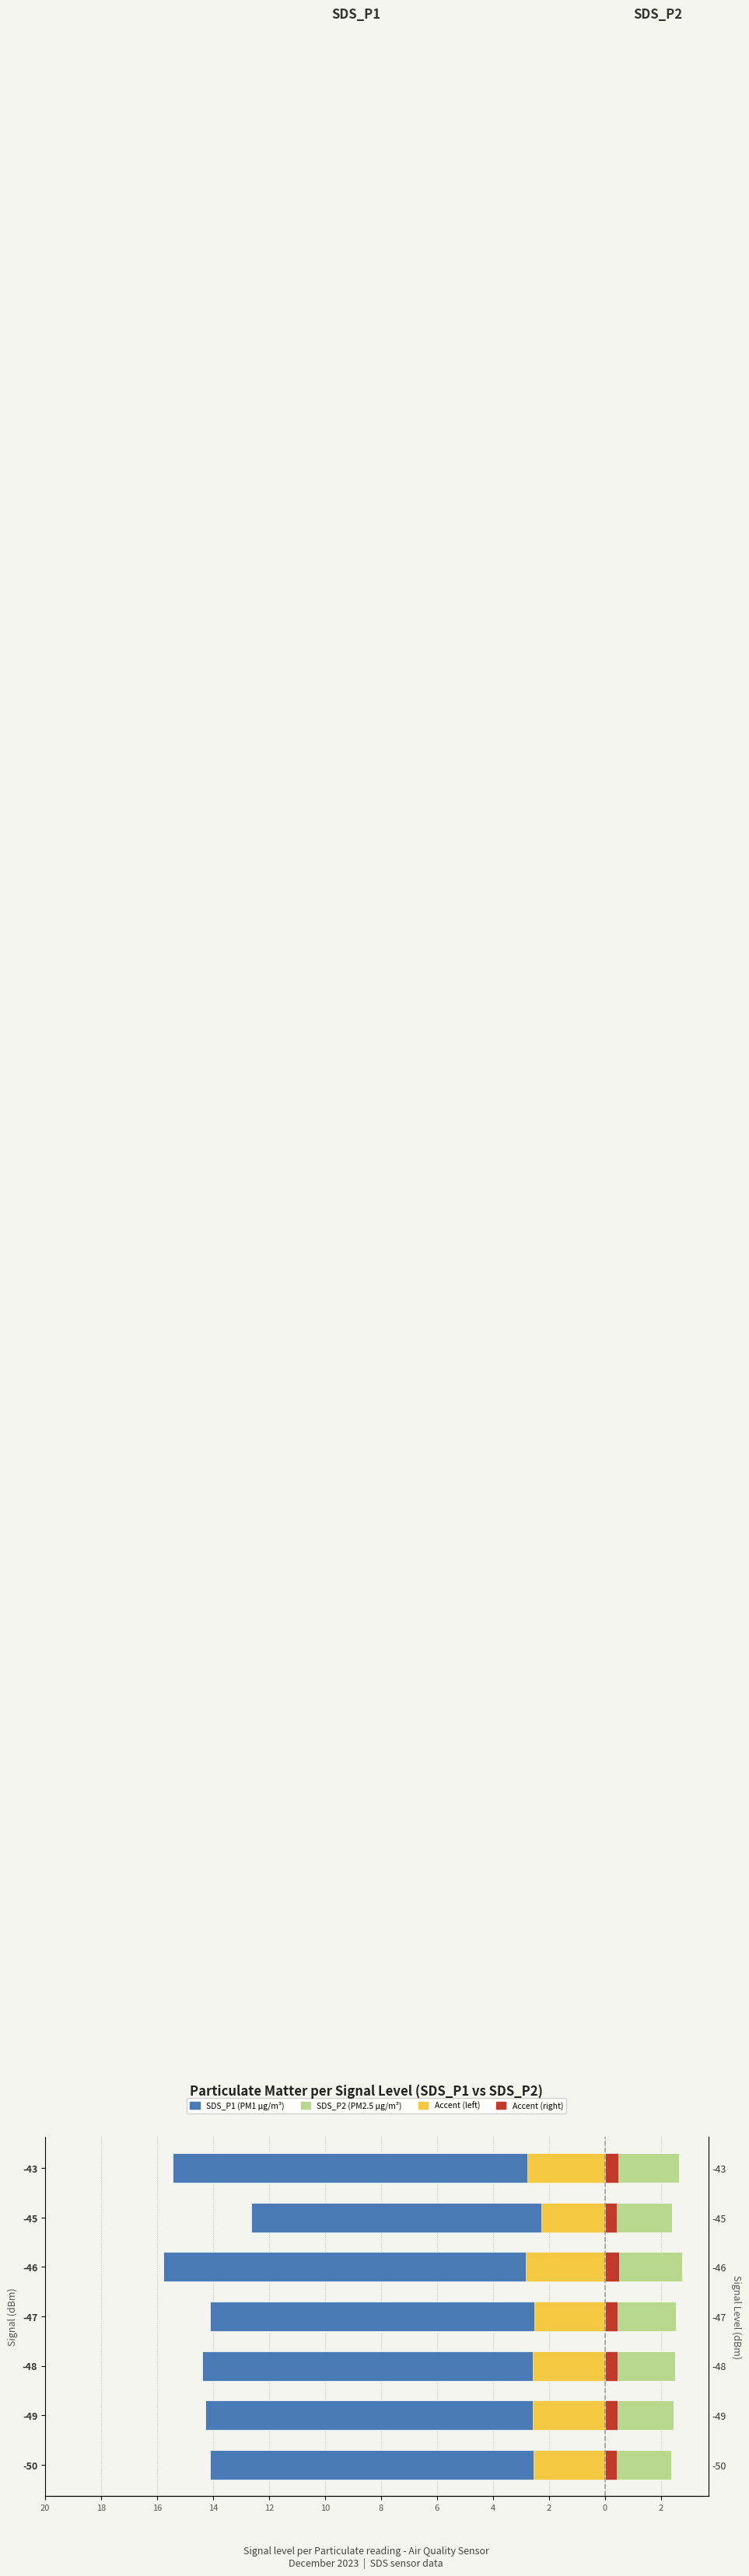

How many bars are there in each group?

4